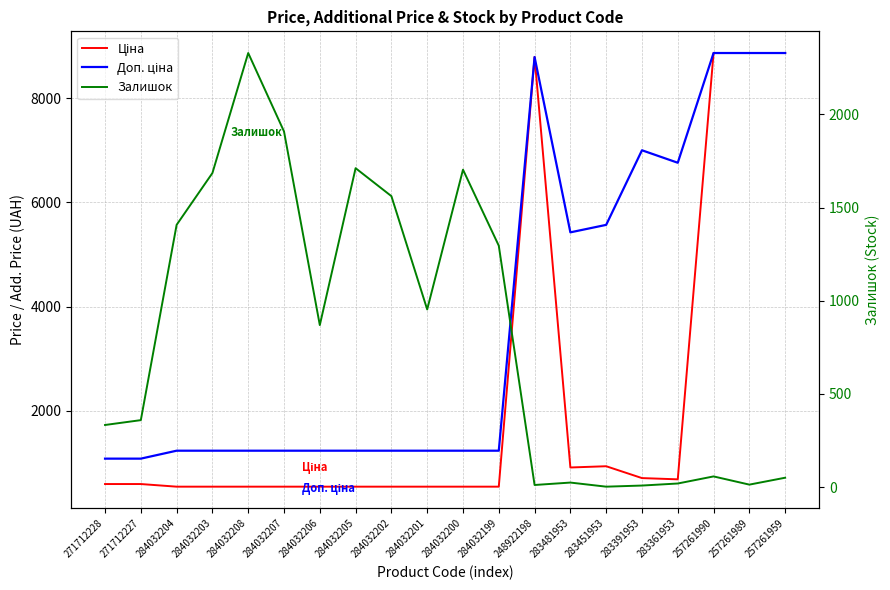

Which series ends up on top after the final intersection of Залишок and Ціна?

Ціна